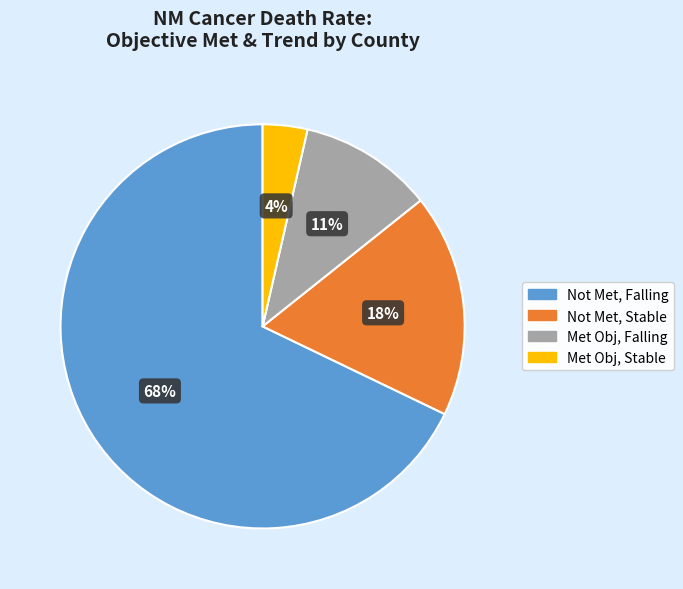

How many slices are in this pie chart?

4